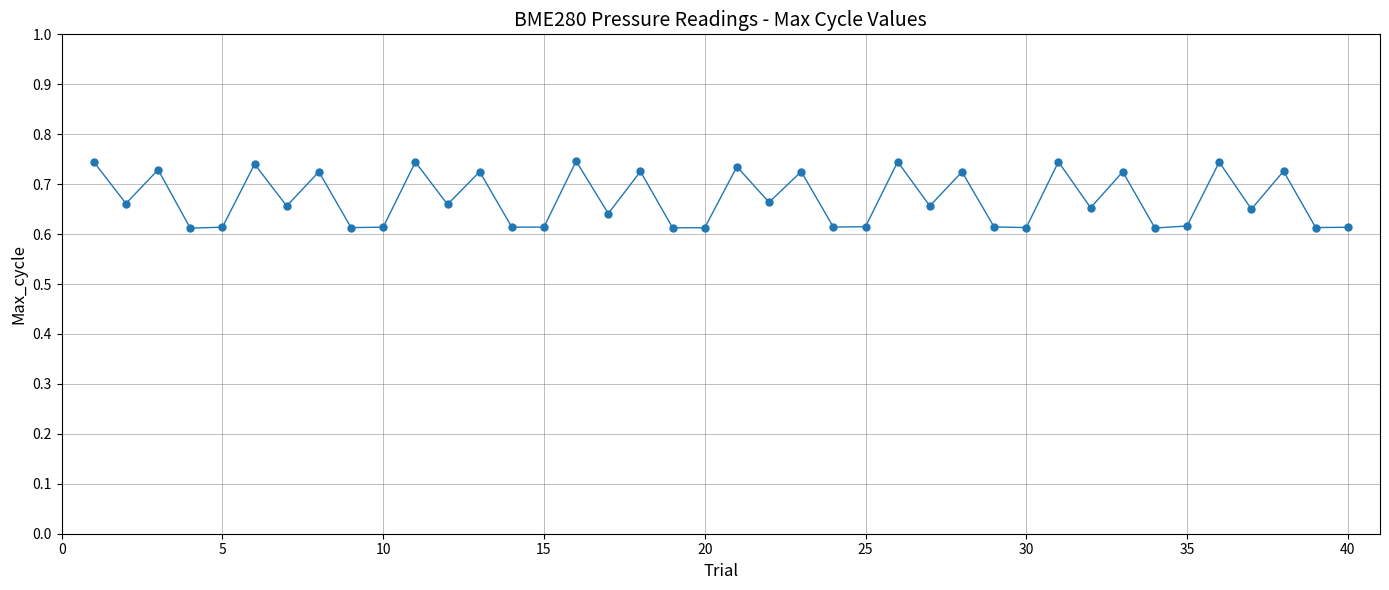

Does the chart have visible grid lines?

Yes